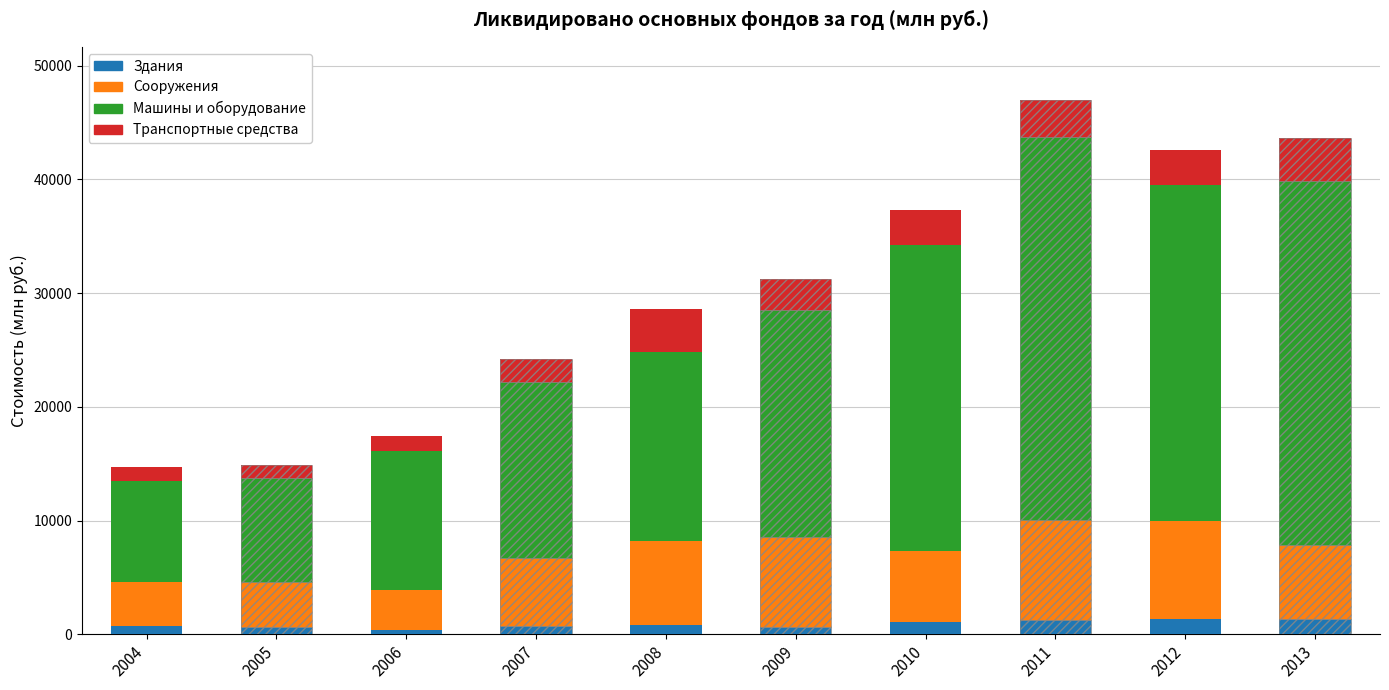

What is the smallest value displayed?

391